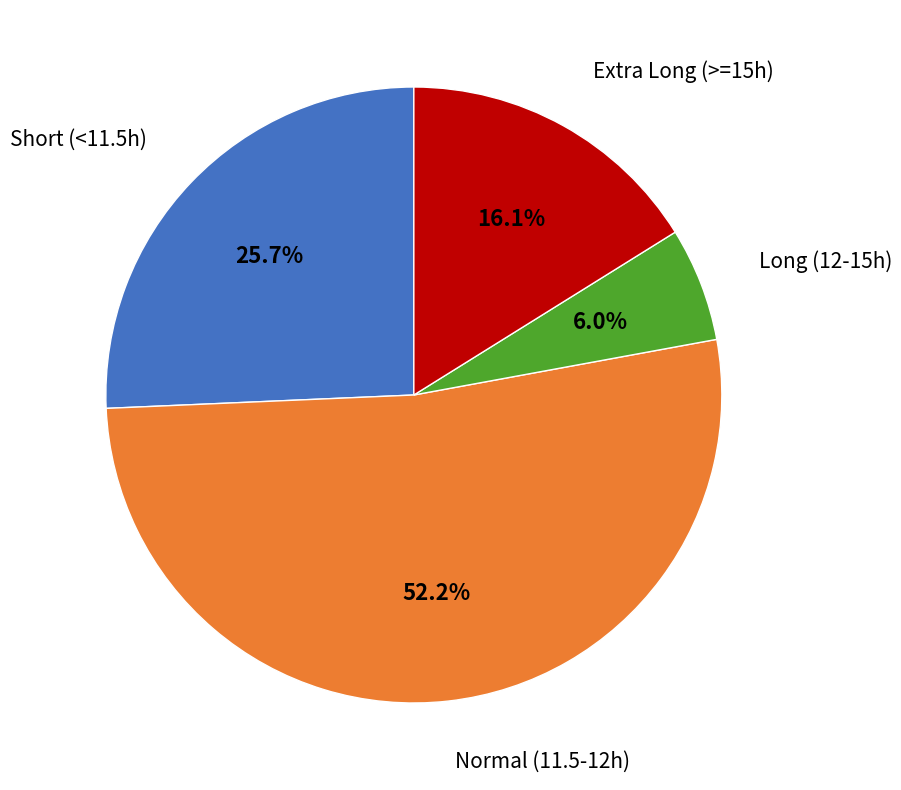

Count the number of slices in the pie.

4